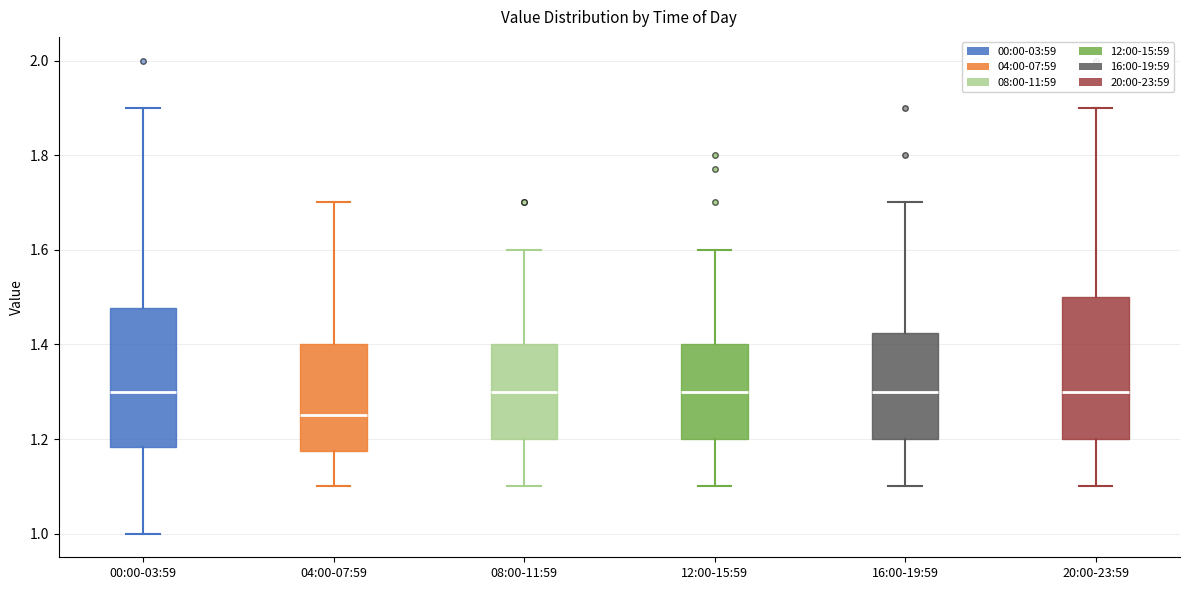

Reading left to right, read every box against the y-axis: the position of its median line, the range the box covers, and the ends of its whiskers. The values are not printed on the chart, so give them approximately, as read against the axis.

00:00-03:59: median 1.30, box 1.18 to 1.48, whiskers 1.00 to 1.90
04:00-07:59: median 1.26, box 1.18 to 1.40, whiskers 1.10 to 1.70
08:00-11:59: median 1.30, box 1.20 to 1.40, whiskers 1.10 to 1.60
12:00-15:59: median 1.30, box 1.20 to 1.40, whiskers 1.10 to 1.60
16:00-19:59: median 1.30, box 1.20 to 1.42, whiskers 1.10 to 1.70
20:00-23:59: median 1.30, box 1.20 to 1.50, whiskers 1.10 to 1.90